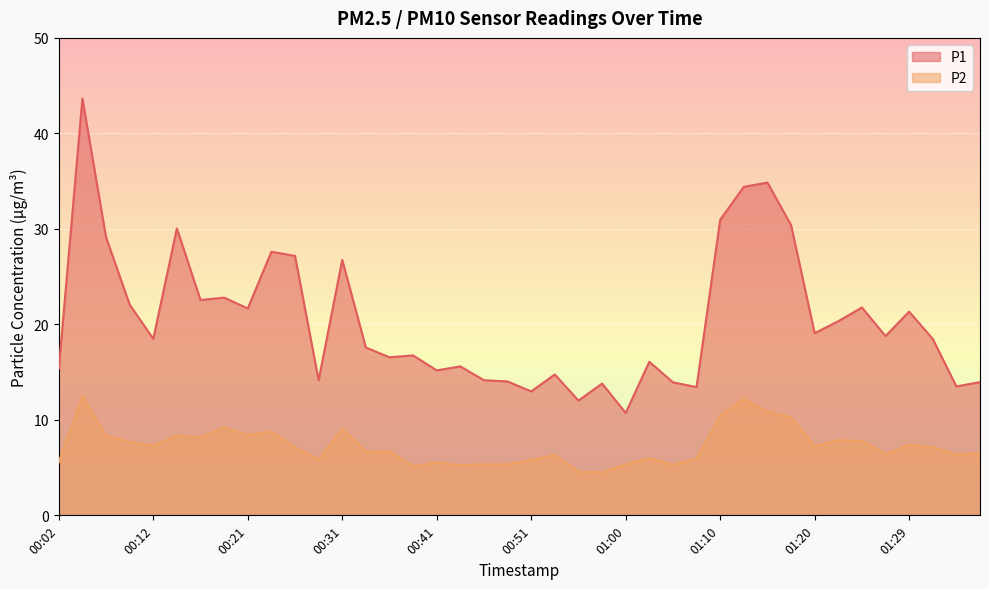

Does the chart display data point markers on the line(s)?

No